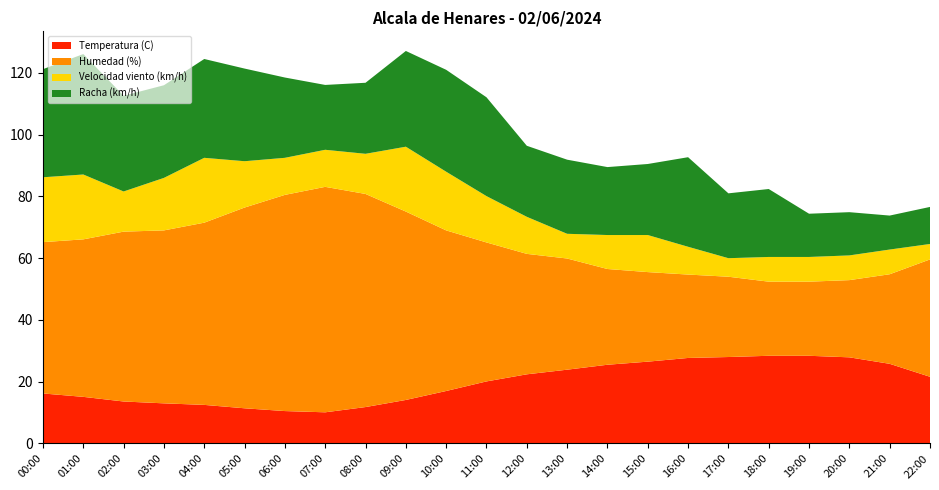

Reading right to left, what are all the values shown in this chart?

Temperatura (C): 21.6	25.8	27.9	28.4	28.4	28.0	27.7	26.5	25.5	23.9	22.4	20.1	17.0	14.1	11.8	10.1	10.5	11.4	12.5	13.0	13.6	15.1	16.2
Humedad (%): 38.0	29.0	25.0	24.0	24.0	26.0	27.0	29.0	31.0	36.0	39.0	45.0	52.0	61.0	69.0	73.0	70.0	65.0	59.0	56.0	55.0	51.0	49.0
Velocidad viento (km/h): 5.0	8.0	8.0	8.0	8.0	6.0	9.0	12.0	11.0	8.0	12.0	15.0	19.0	21.0	13.0	12.0	12.0	15.0	21.0	17.0	13.0	21.0	21.0
Racha (km/h): 12.0	11.0	14.0	14.0	22.0	21.0	29.0	23.0	22.0	24.0	23.0	32.0	33.0	31.0	23.0	21.0	26.0	30.0	32.0	30.0	31.0	39.0	35.0